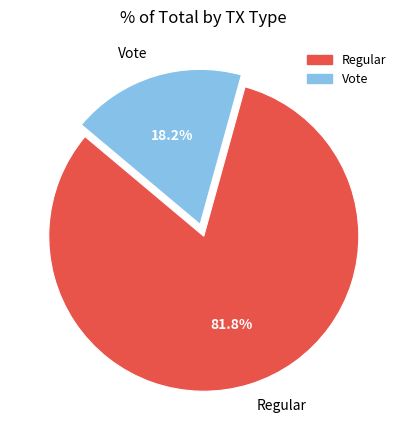

What is the ratio of the value at Vote to the value at Regular?

0.2